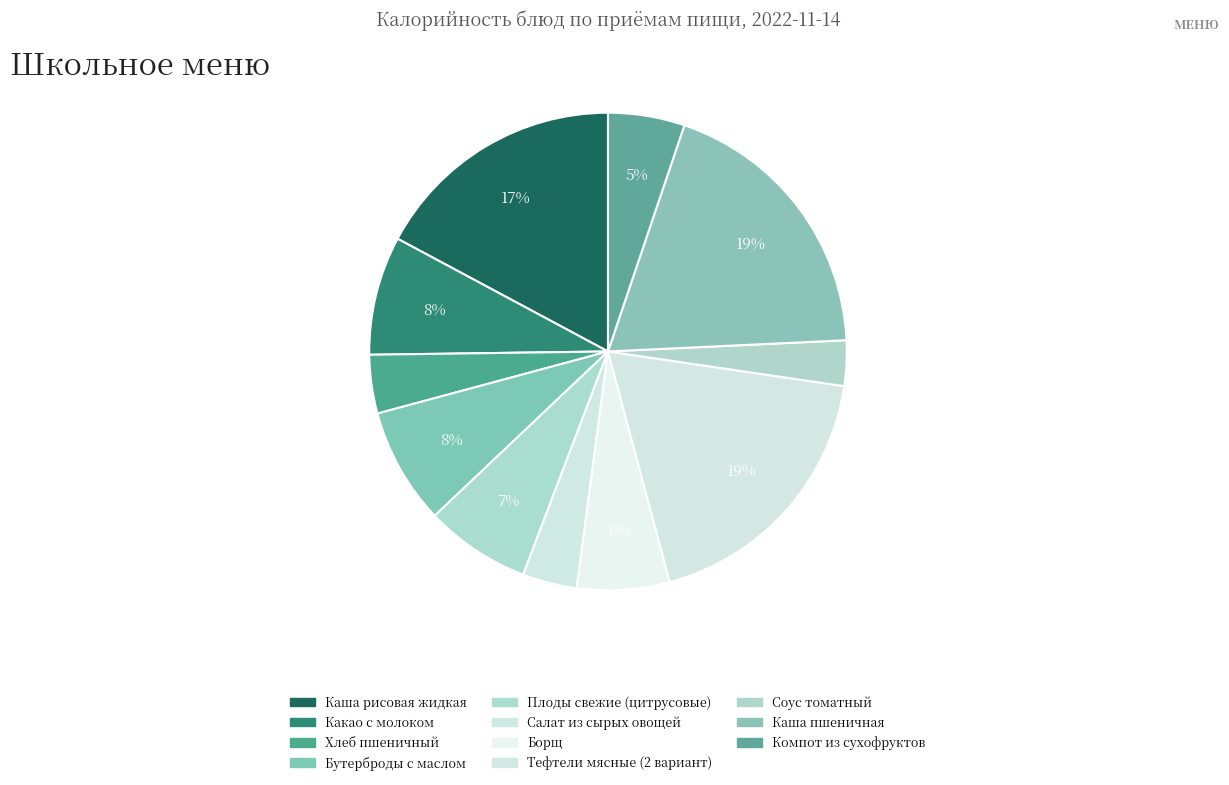

How many segments does this pie chart have?

11